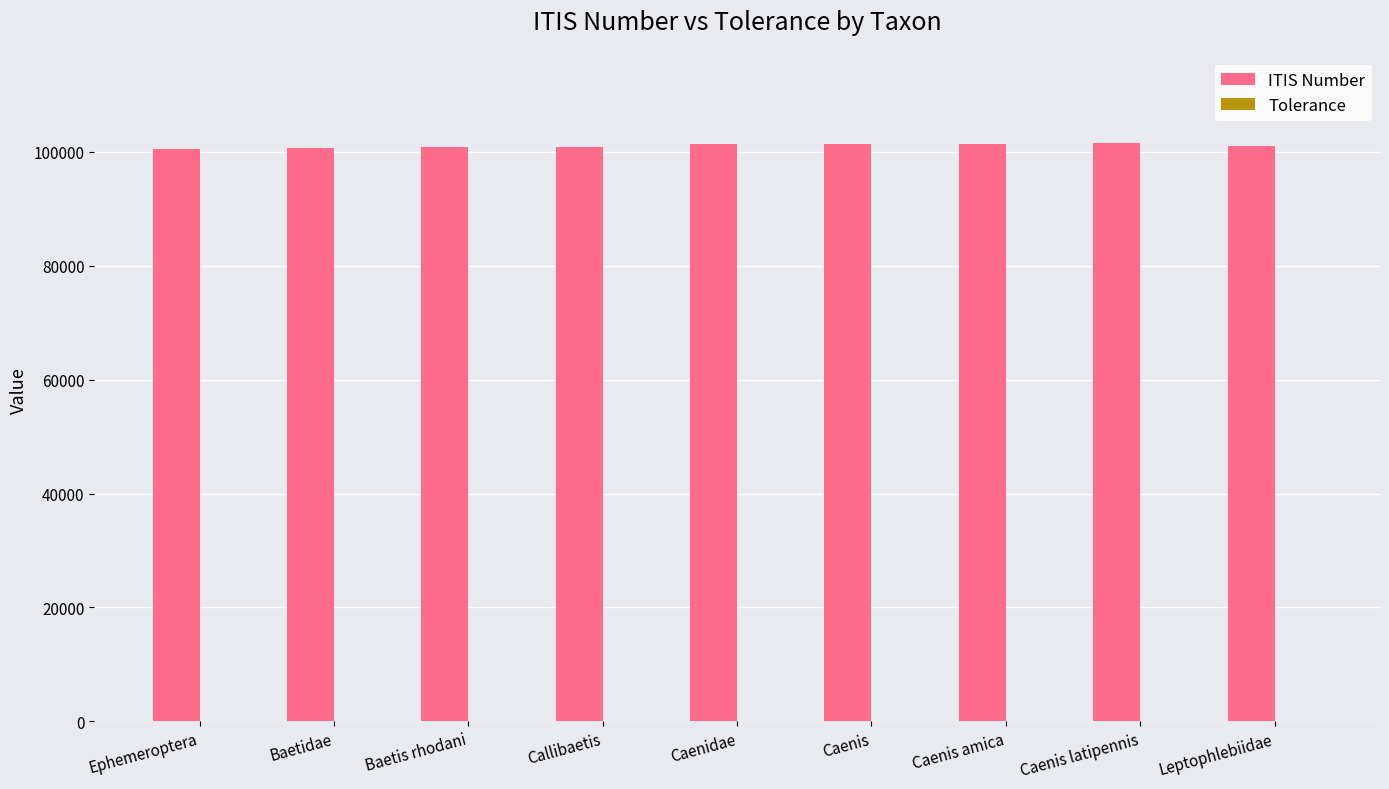

The ITIS Number series shows 146115 at Baetidae. True or false?

False